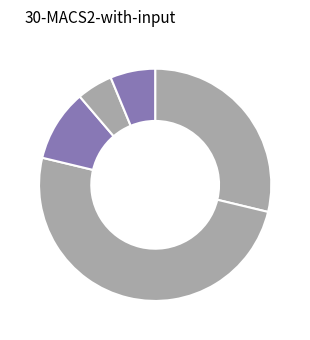

How many segments does this pie chart have?

5